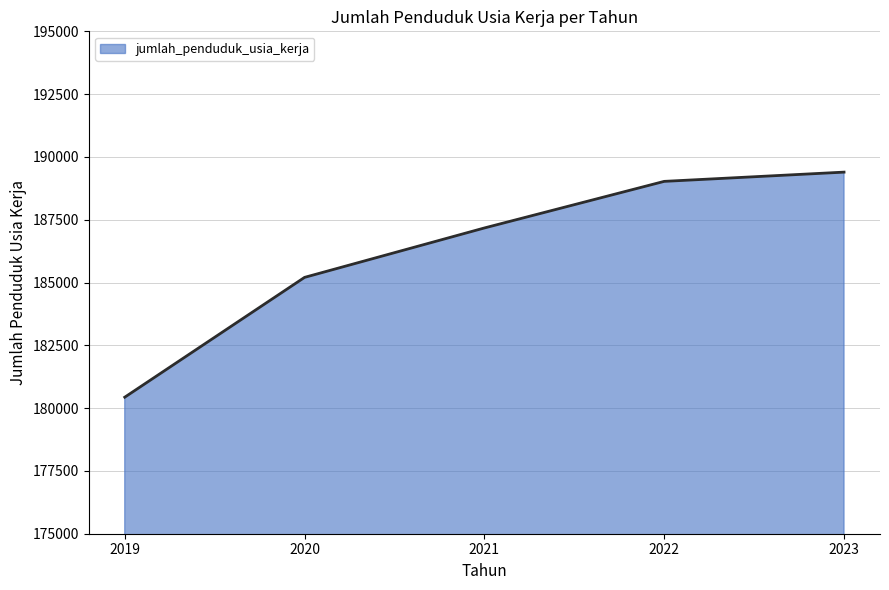

What is the change in value from 2019 to 2021?

+6737